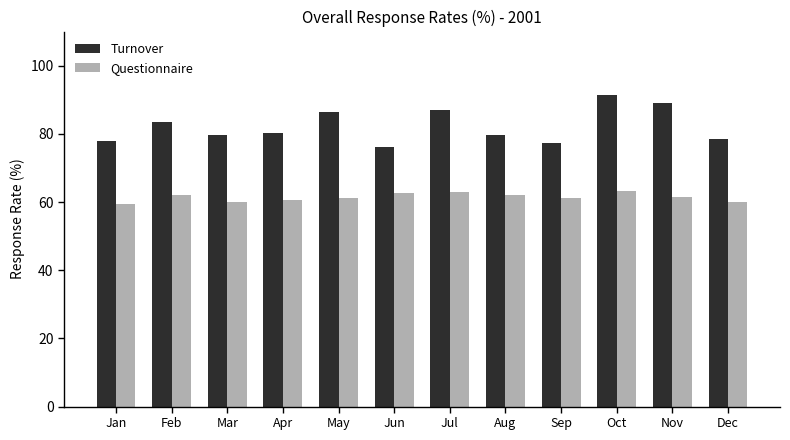

What is the difference between the highest and lowest values at Dec?

18.6